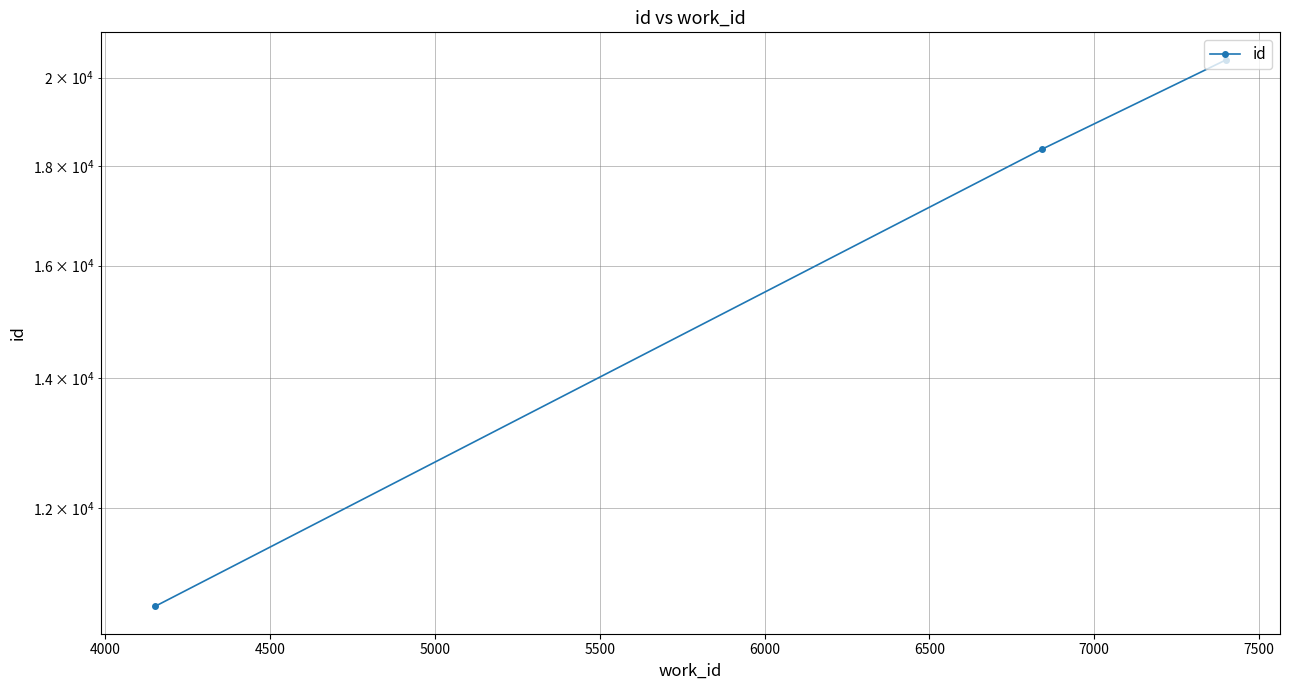

What is the maximum value shown in the chart?

20429